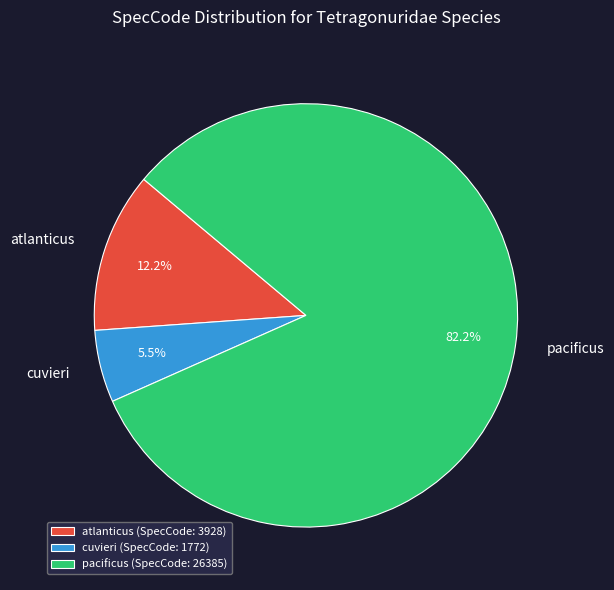

Is the sum of cuvieri and atlanticus greater than half?

No